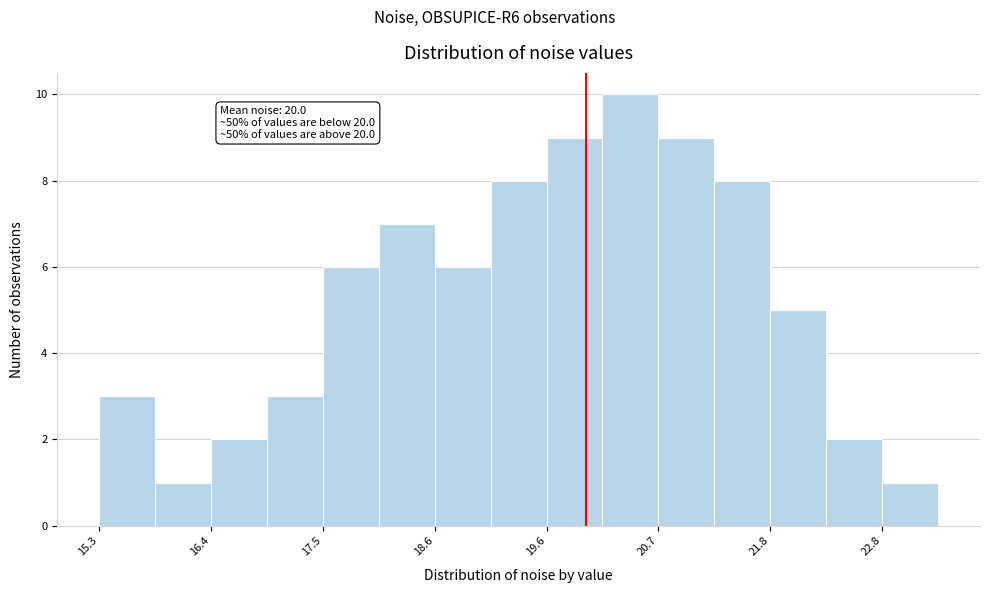

Read against the x-axis, roughly where is the centre of the tallest bar?

20.4